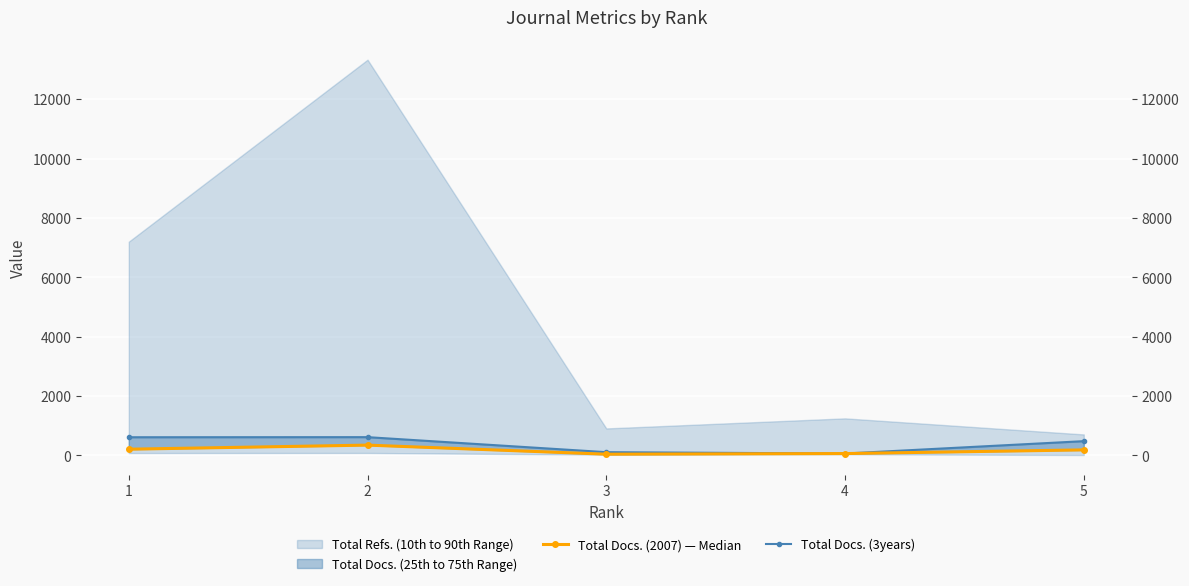

At how many categories does at least one series exceed 568?

2